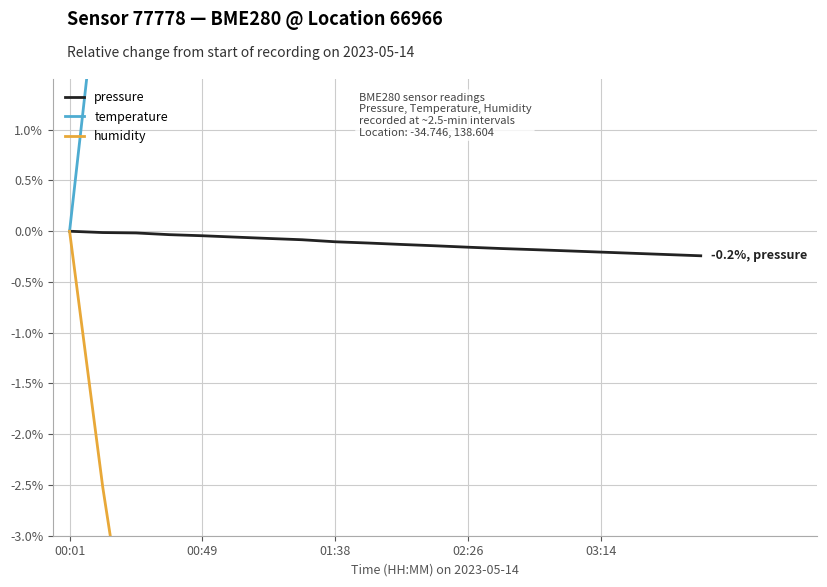

How many lines are shown in the chart?

3